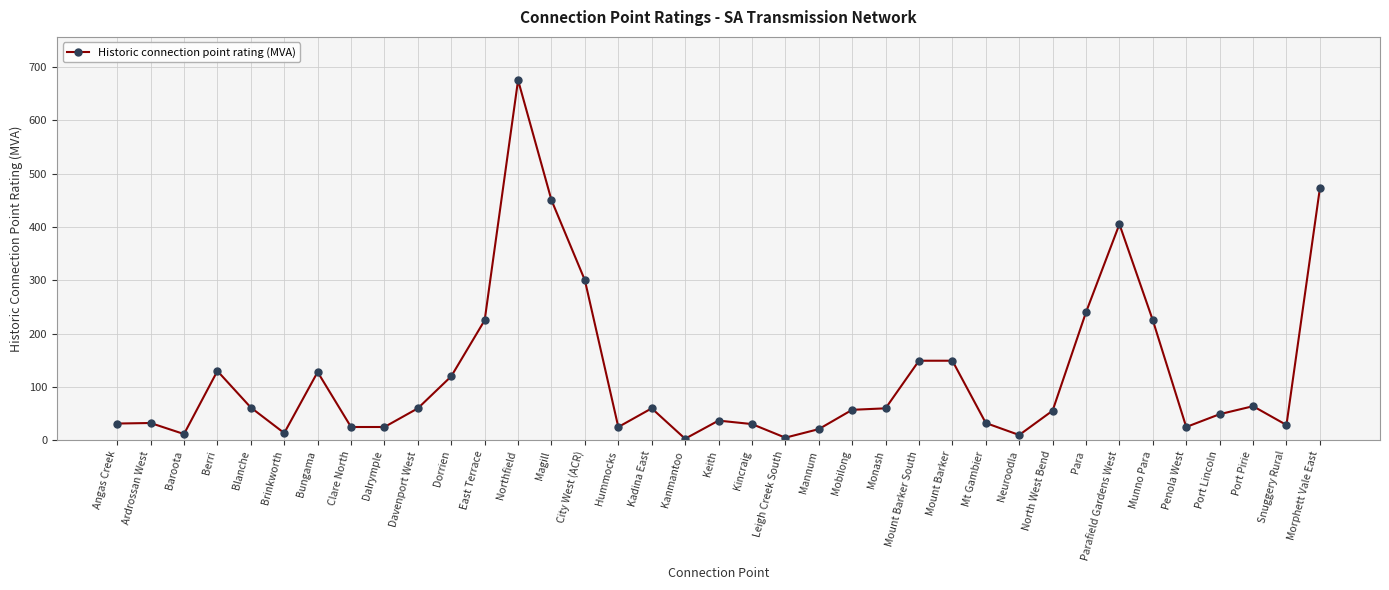

What is the difference between the values at Mount Barker South and City West (ACR)?

150.8